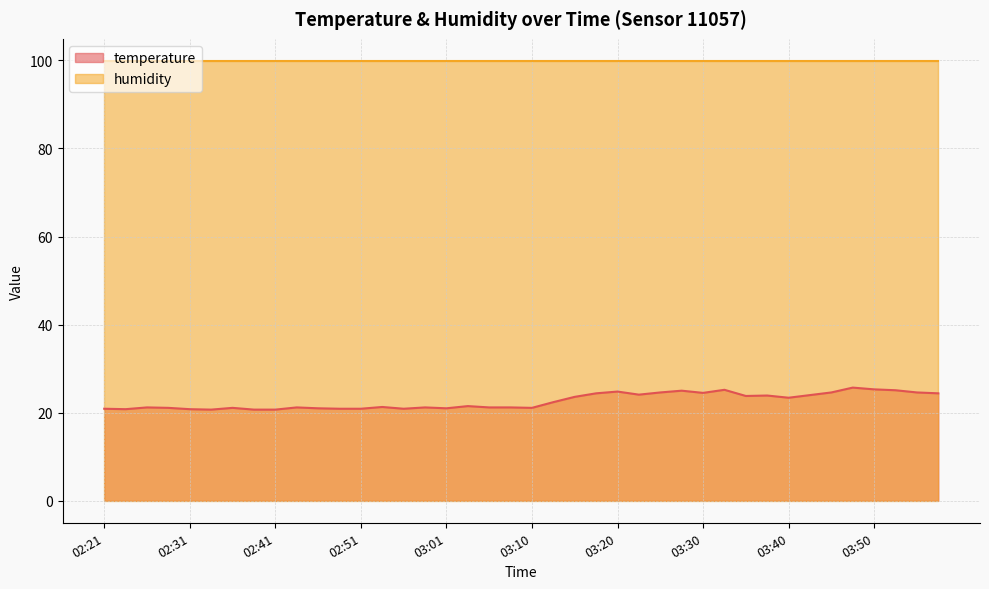

The chart shows a value of 21.2 at 03:08. True or false?

True